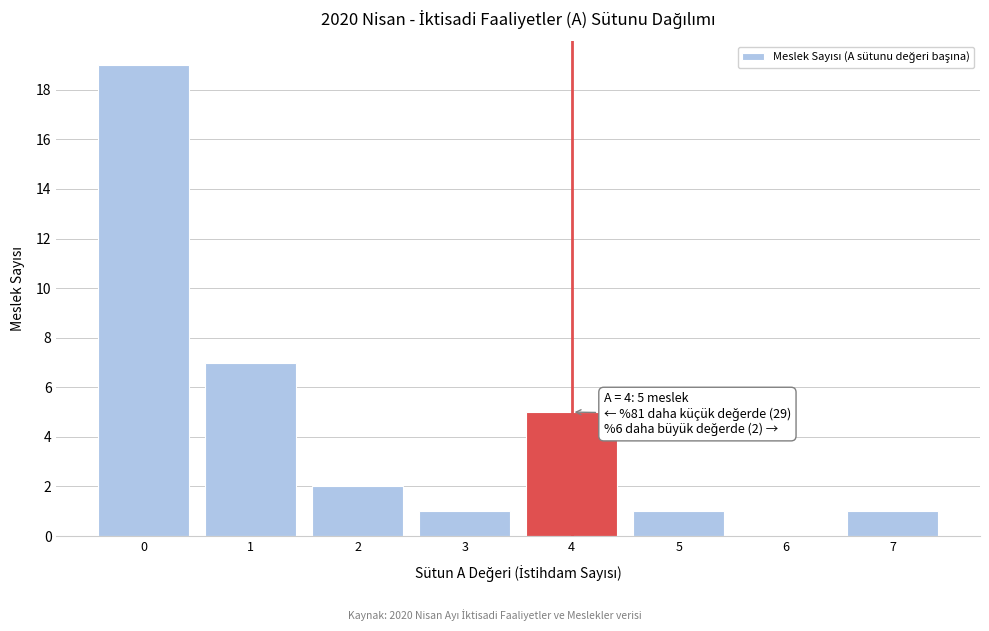

Which range on the x-axis has the tallest bar?

-0.5 to 0.5